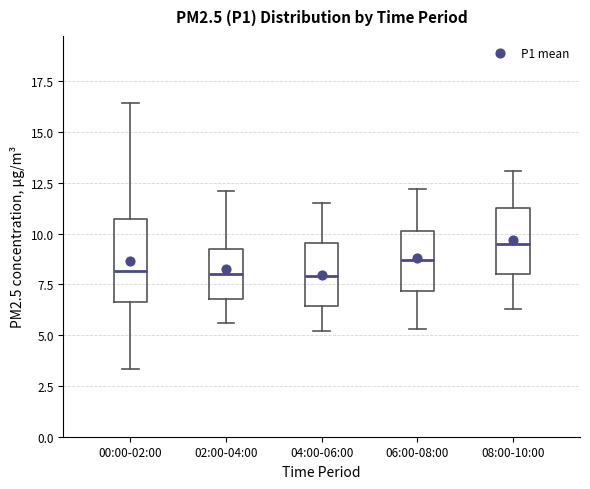

Which box is the tallest, from its lower edge to its upper edge?

00:00-02:00